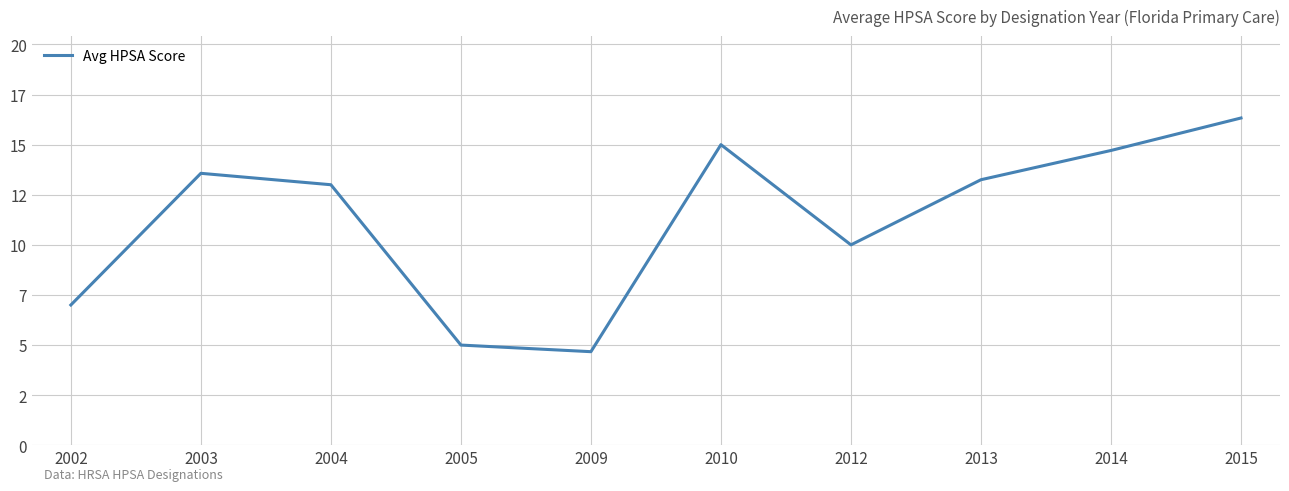

At which category does the data reach its first local valley?

2009